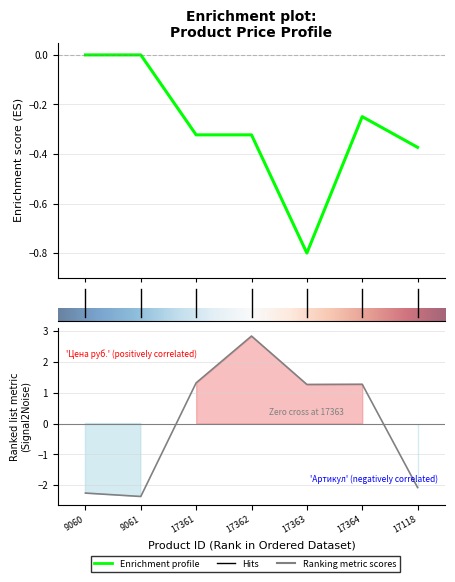

At how many categories does at least one series exceed 0?

4